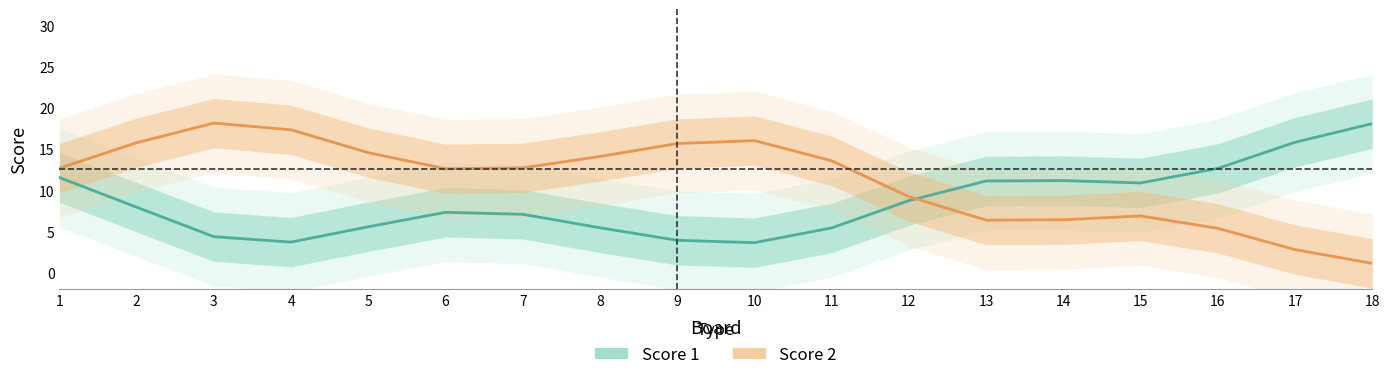

What is the value of the Score 1 point at the 6th from the left?

7.3